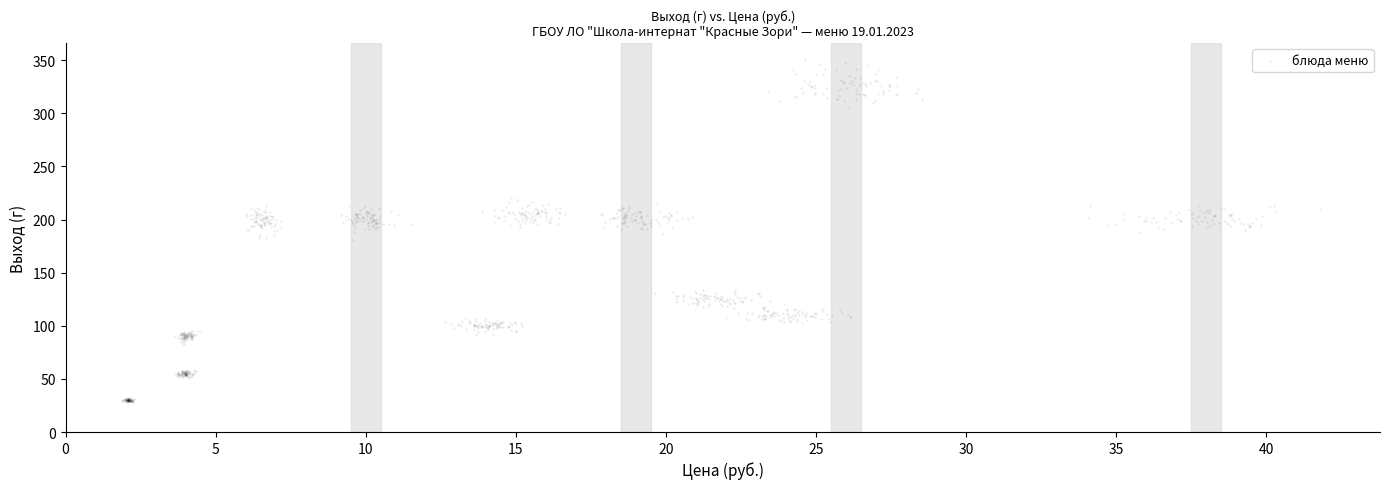

What is the range of Y values (max minus min)?

321.8